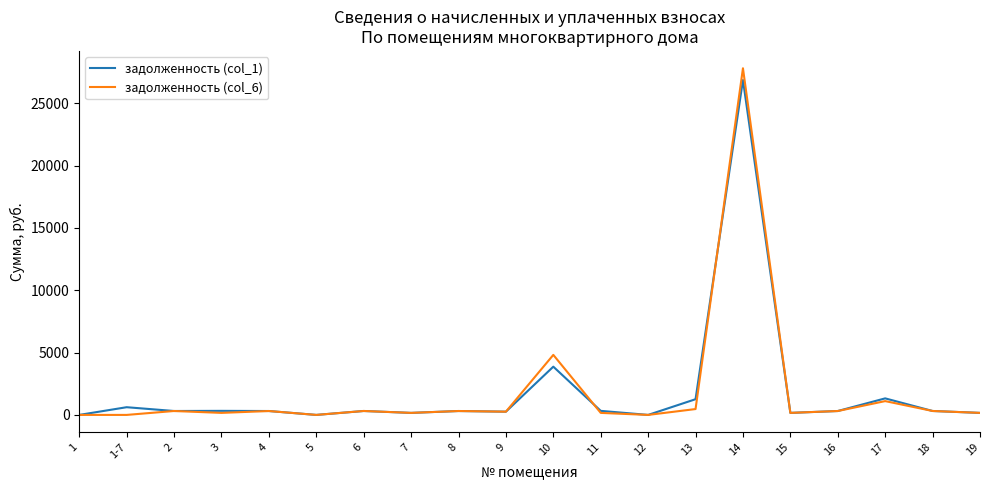

Which series has the largest range (max minus min)?

задолженность (col_6)